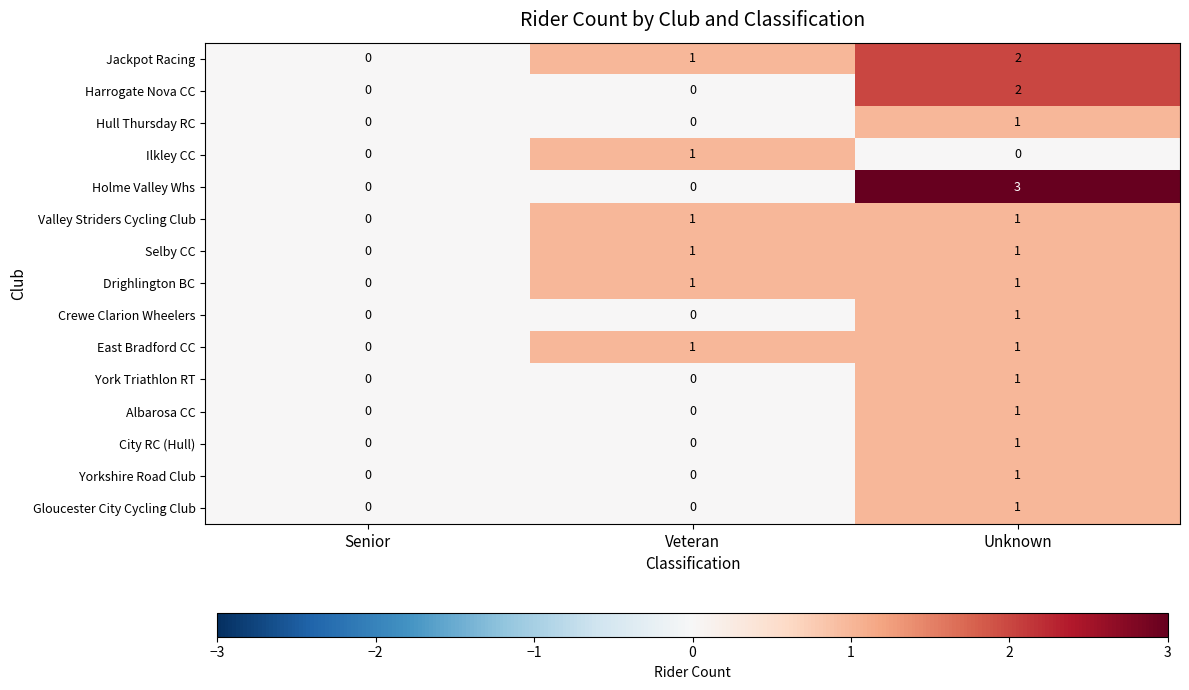

Which series has the largest range (max minus min)?

Holme Valley Whs